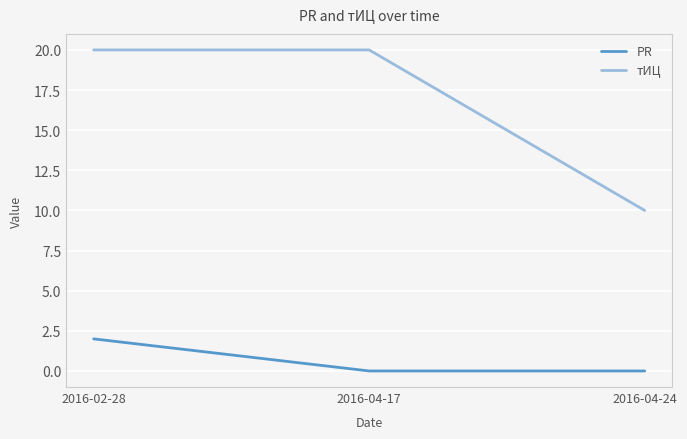

How many PR values are between 0 and 2?

3